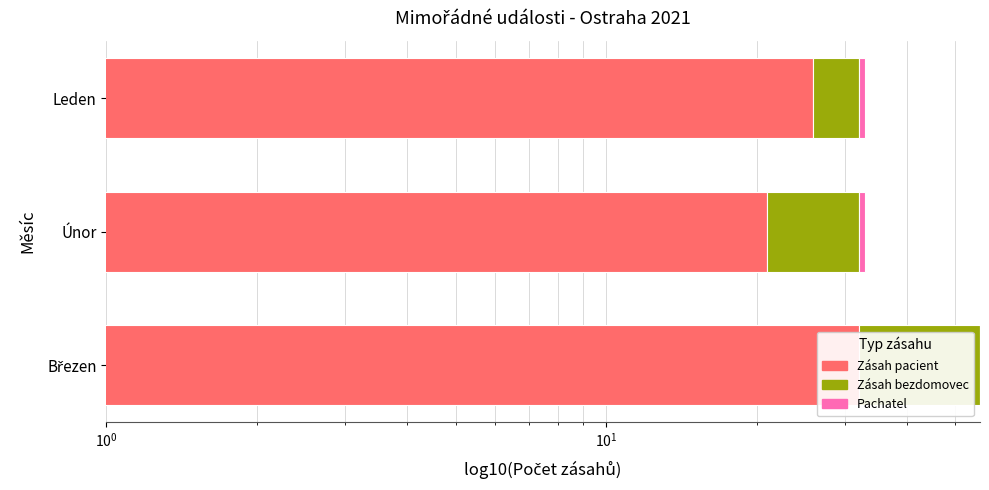

What is the average value of the Zásah bezdomovec series?

14